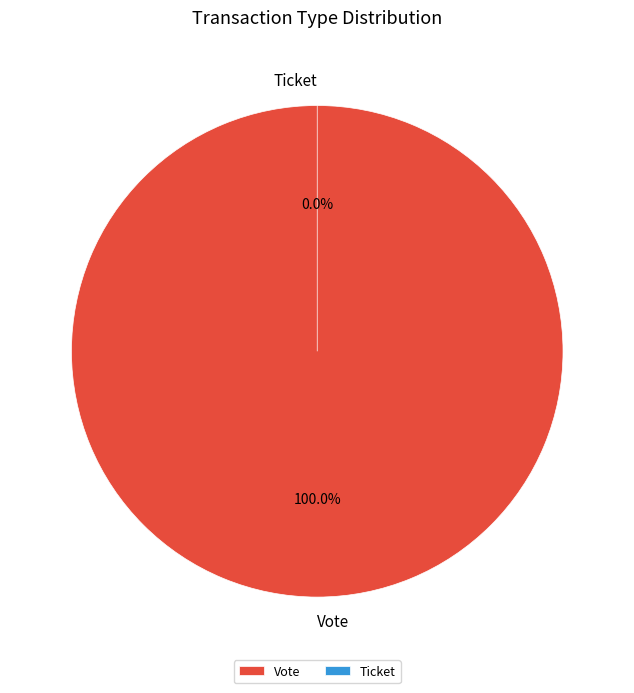

True or false: Vote accounts for 92% of the total.

False